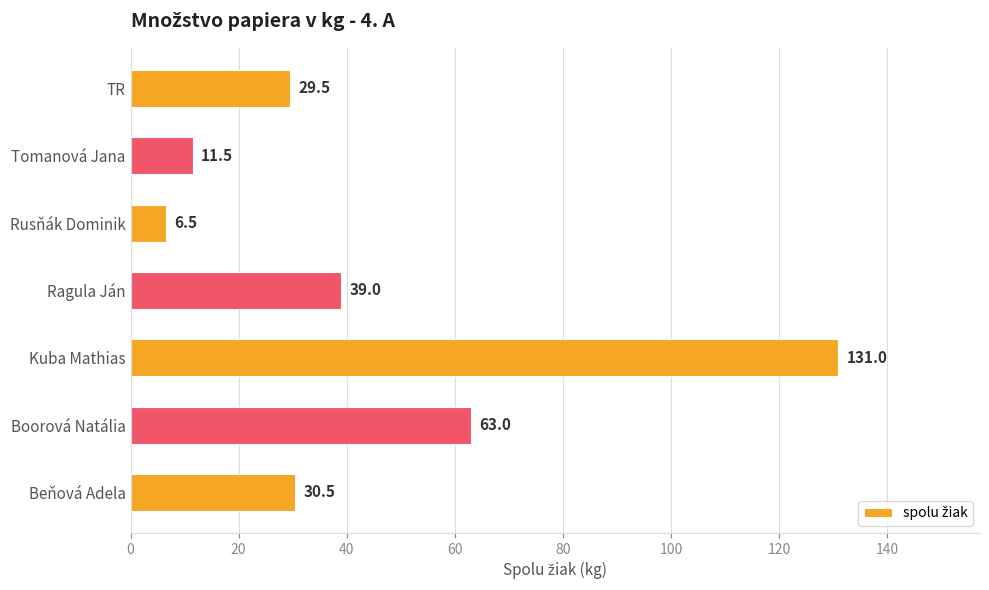

What is the change in value from Kuba Mathias to Ragula Ján?

-92.0